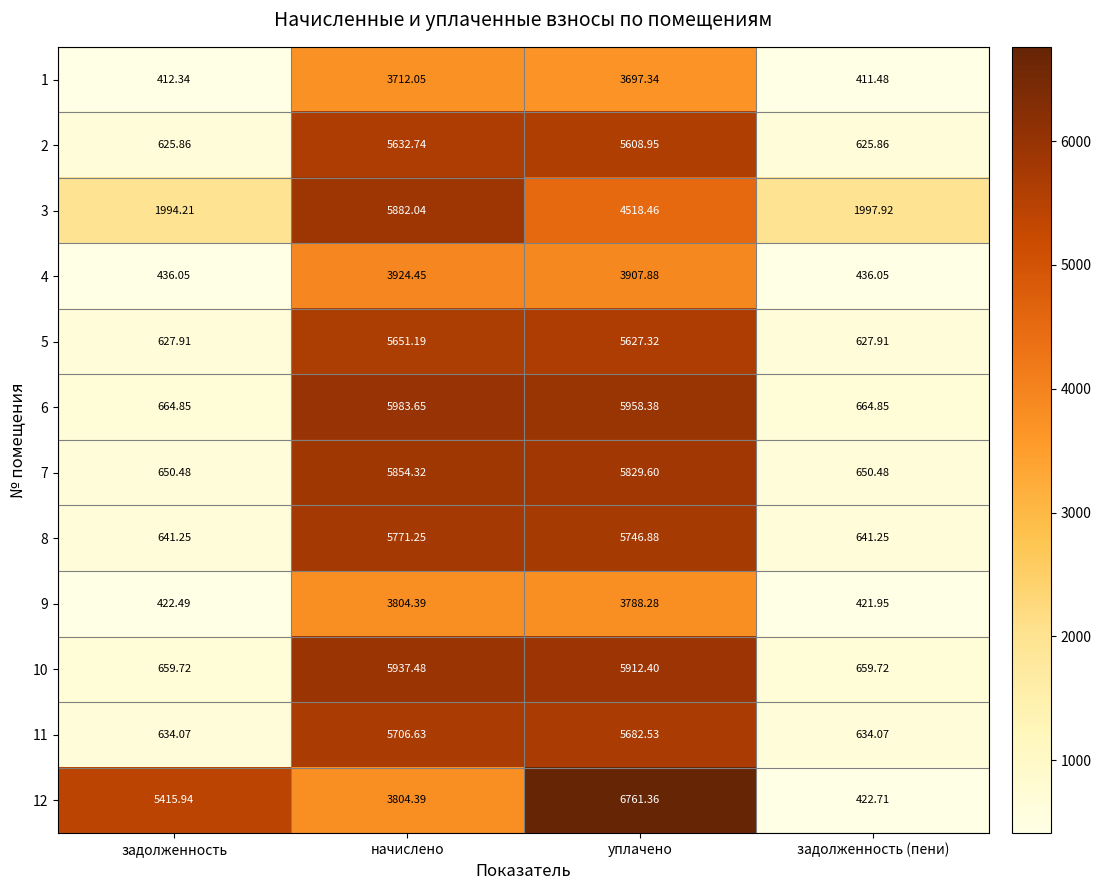

What is the spread (max minus min) of values at задолженность (пени)?

1586.4